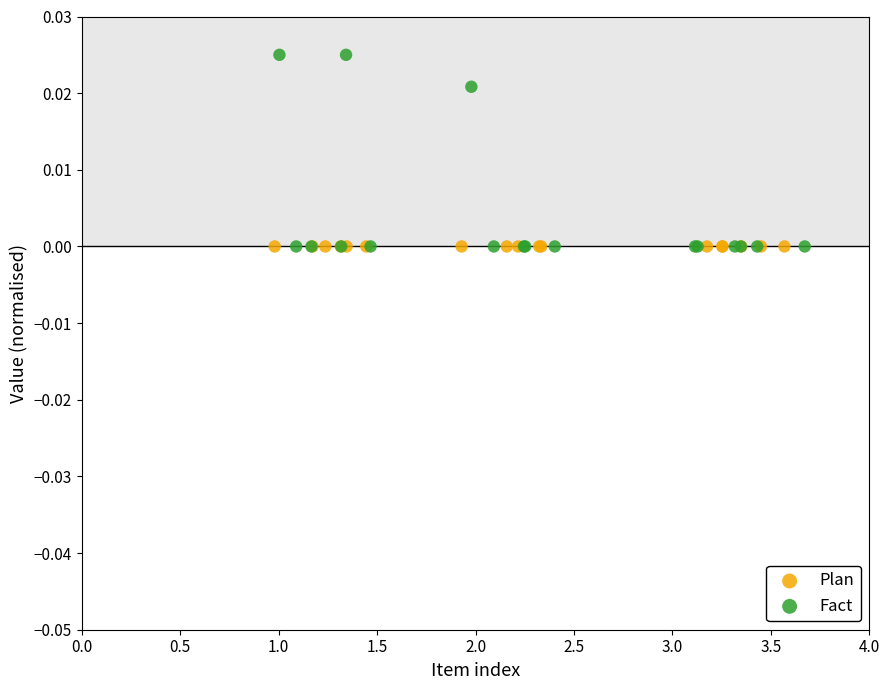

What are all the series names shown in the legend?

Plan, Fact